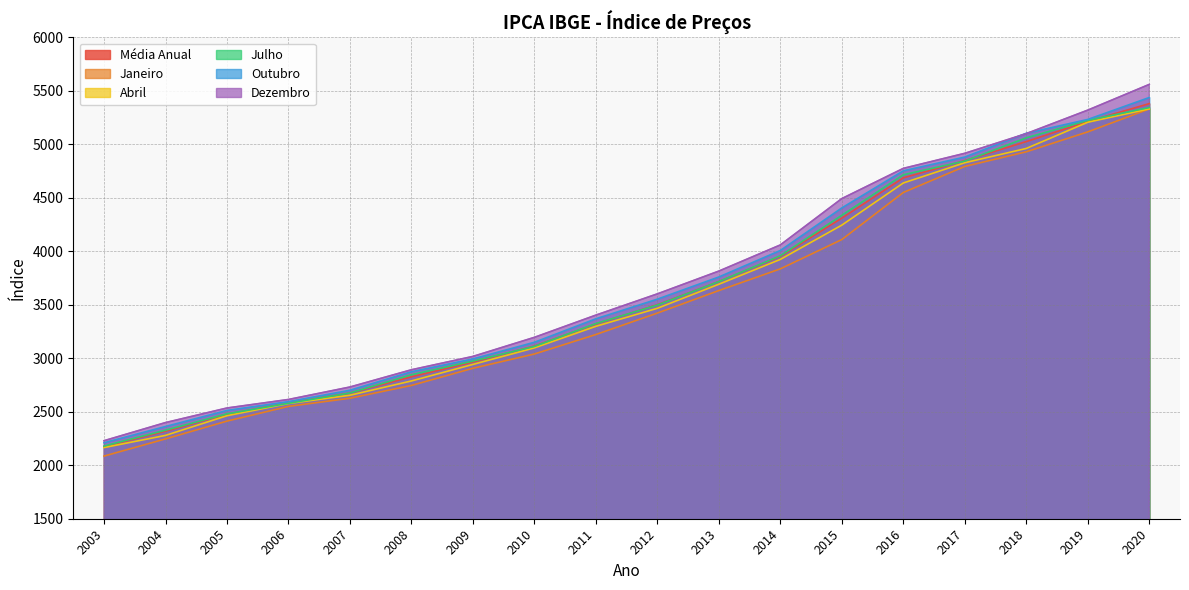

Which has a higher value, 2016 or 2007?

2016